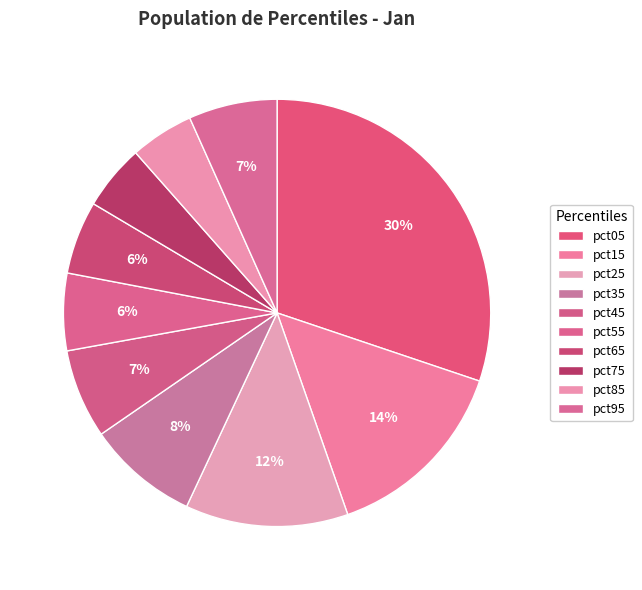

Is the sum of pct55 and pct35 greater than half?

No